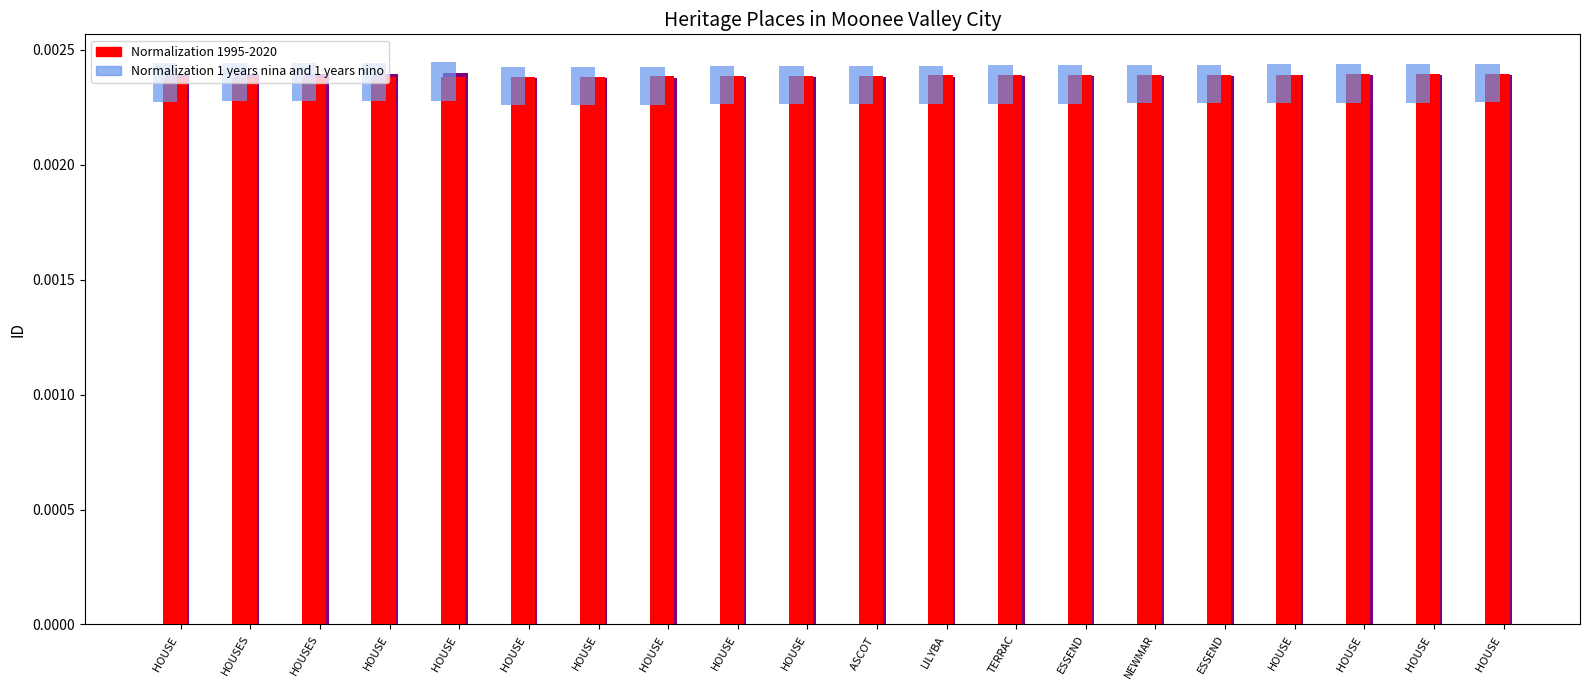

Where is Normalization 1995-2020 nearest to the value 0?

HOUSE 